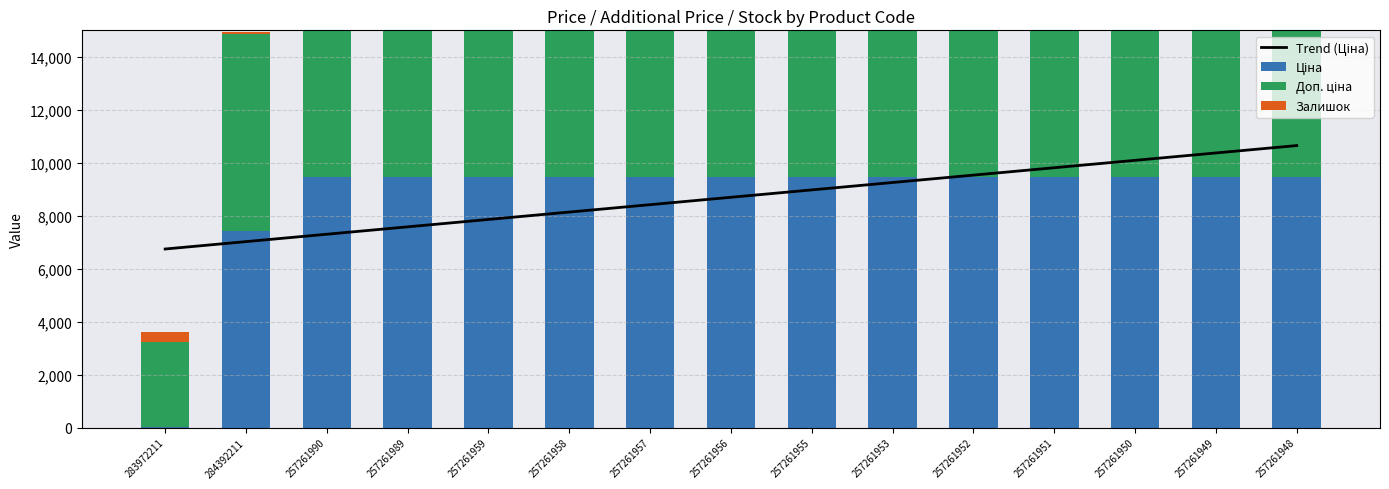

How many data points in Доп. ціна are above 9458?

13